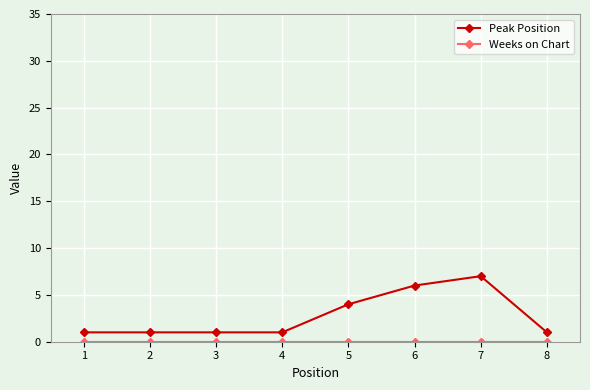

True or false: Peak Position has a value of 1 at 1.

True